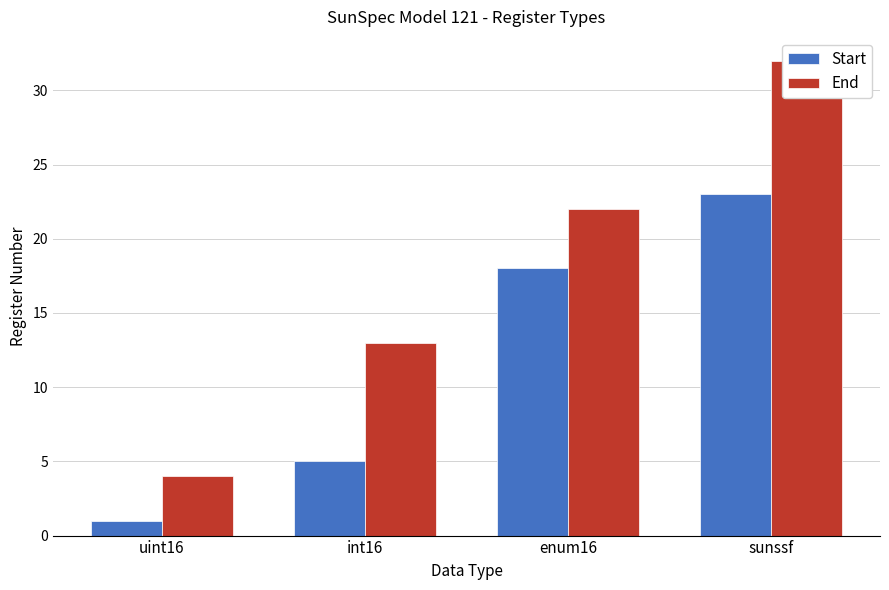

True or false: Start has a value of 5 at int16.

True